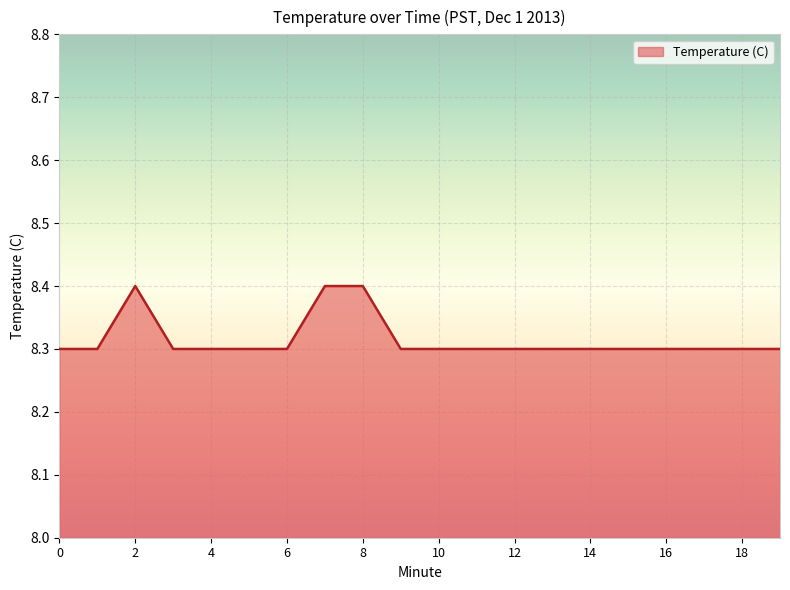

What is the smallest value displayed?

8.3